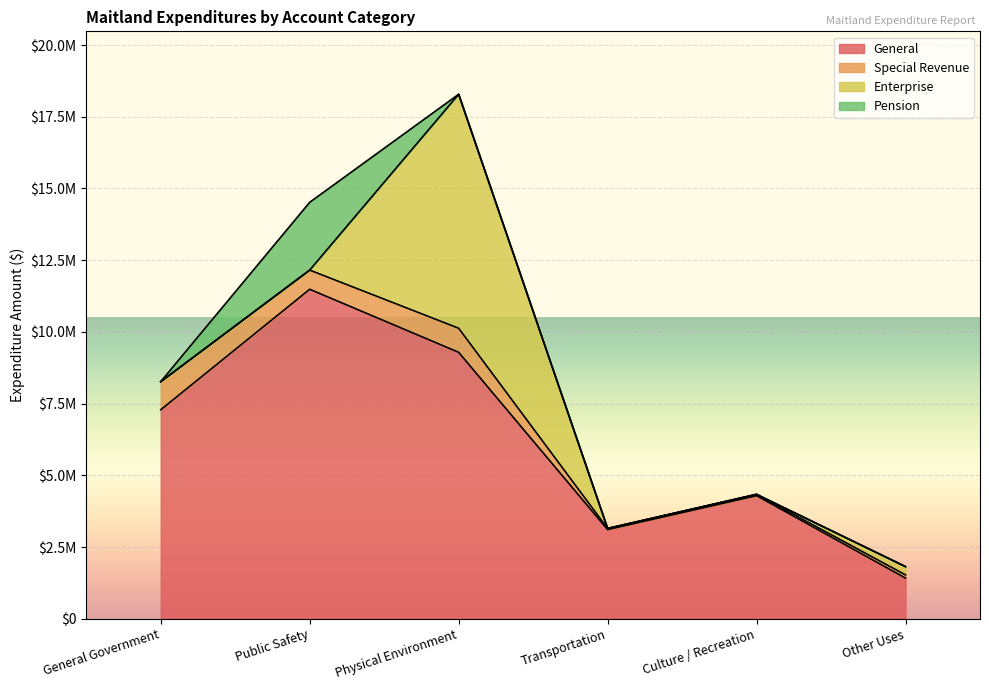

What are all the series names shown in the legend?

General, Special Revenue, Enterprise, Pension